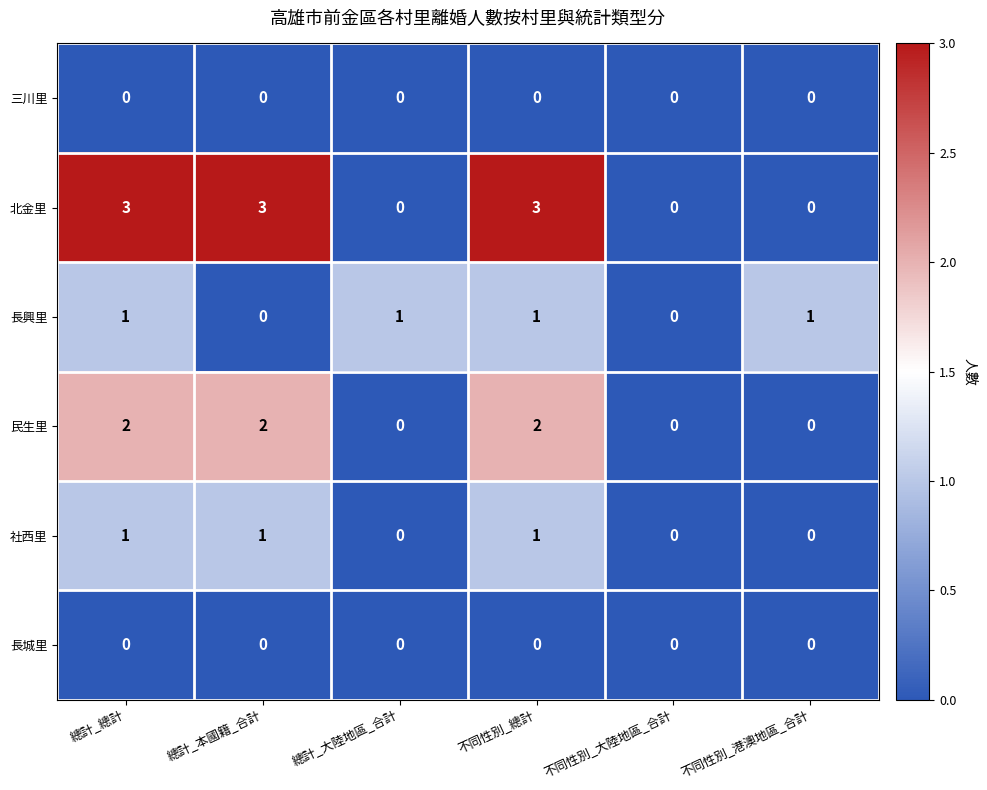

Is the value of 三川里 at 不同性別_港澳地區_合計 greater than the value of 長興里 at 總計_大陸地區_合計?

No